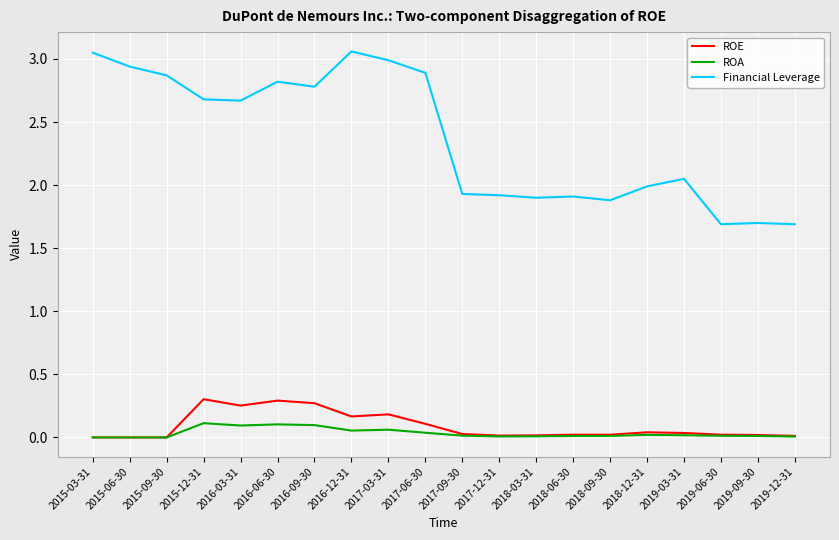

What position from the left is 2018-09-30?

15